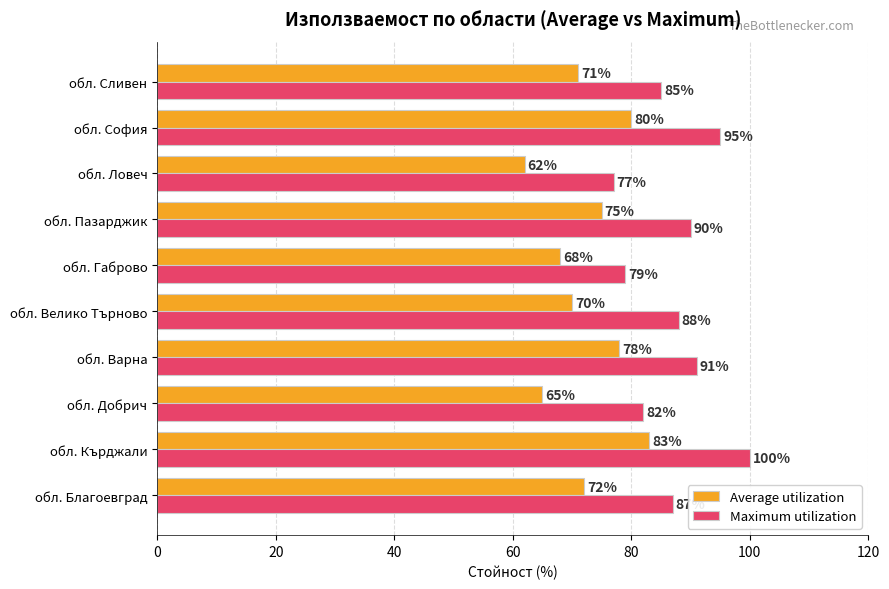

Which series has the widest spread of values?

Maximum utilization